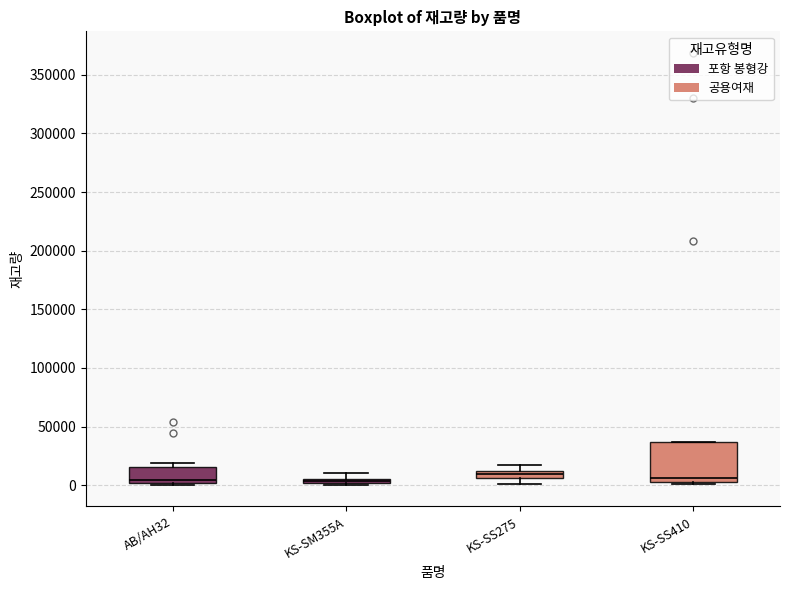

Which box is the tallest, from its lower edge to its upper edge?

KS-SS410